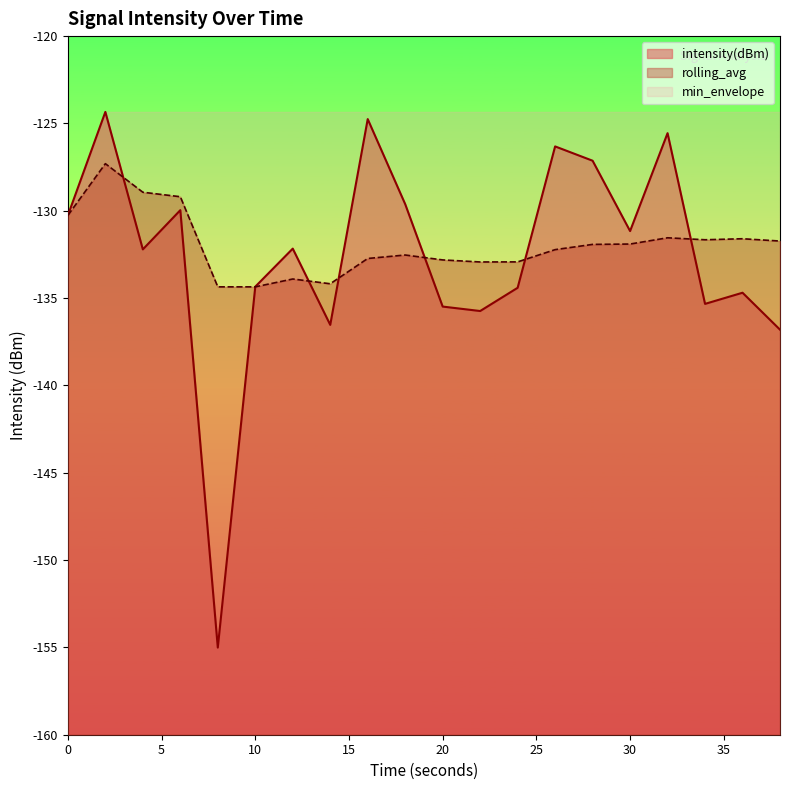

In rolling_avg, how many points are higher than both neighbors (excluding endpoints)?

5